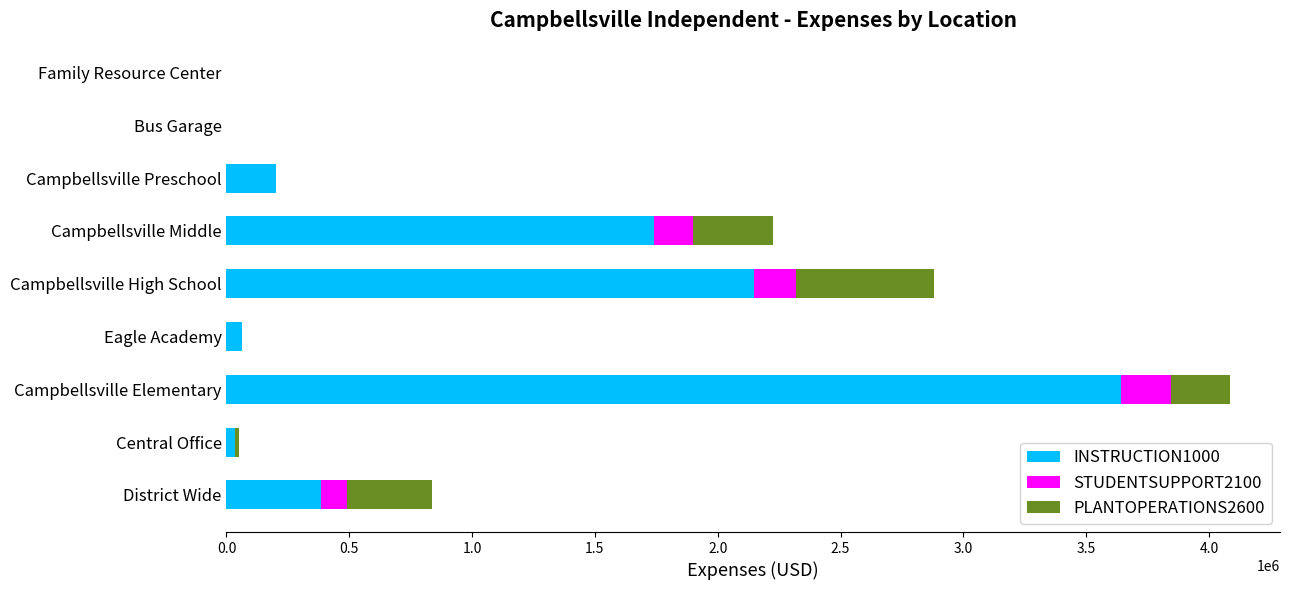

The value of INSTRUCTION1000 at Campbellsville Elementary is 873506.2. True or false?

False